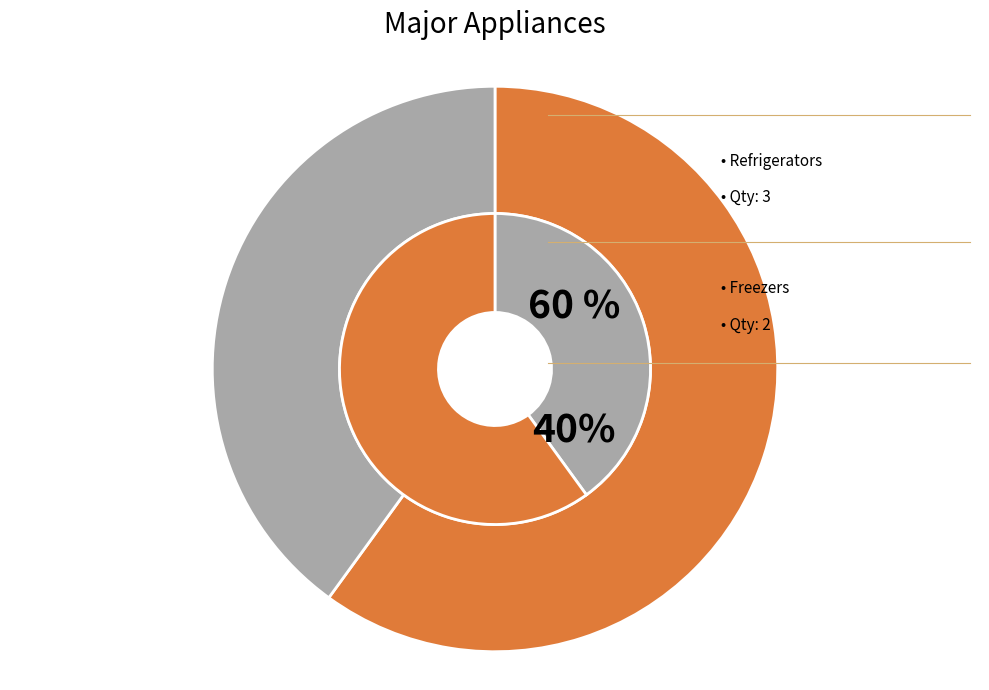

What is the total percentage of Freezers and Refrigerators?

100.0%